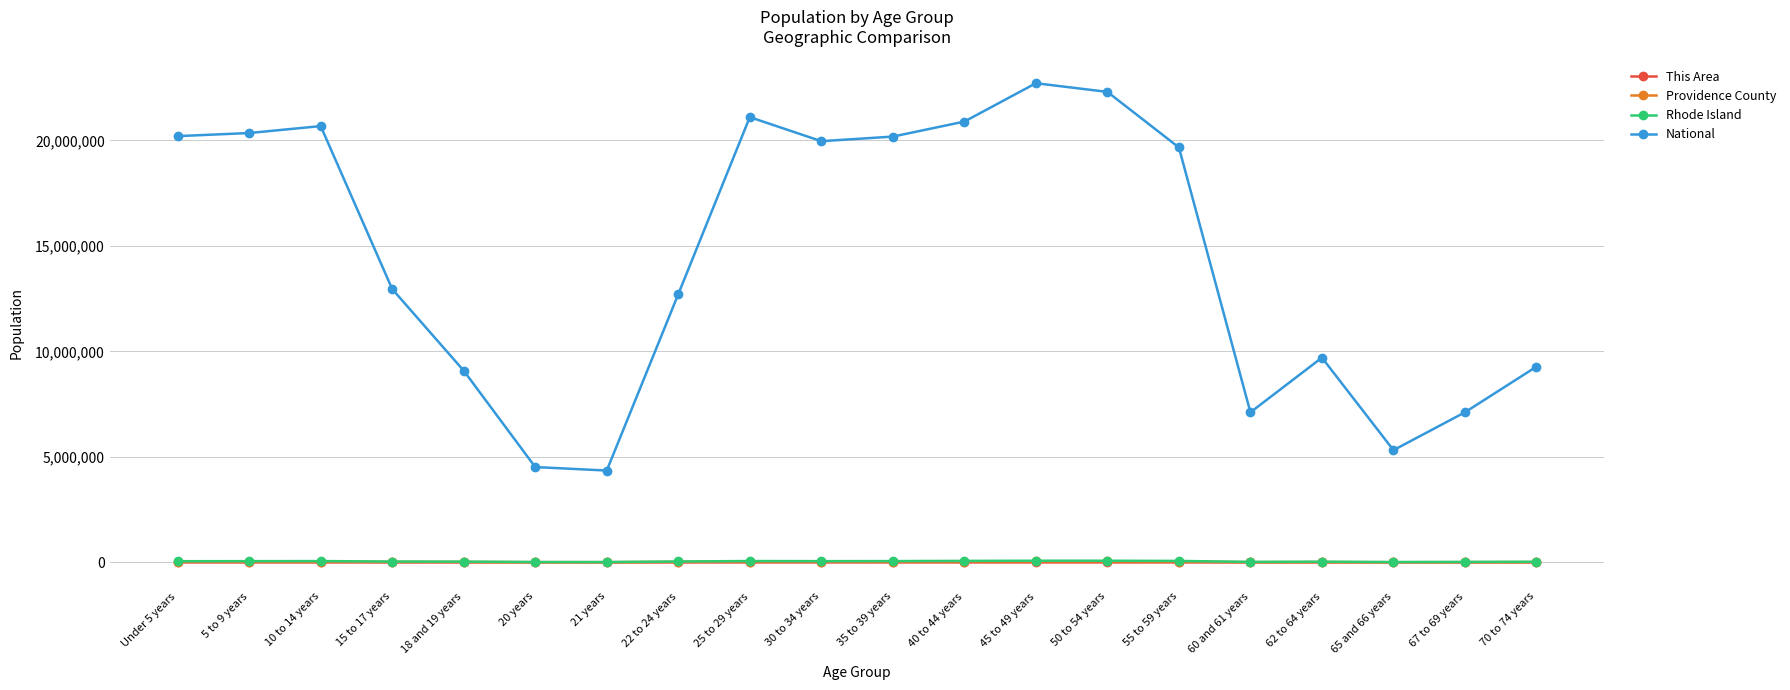

The Rhode Island series shows 19537 at 20 years. True or false?

True